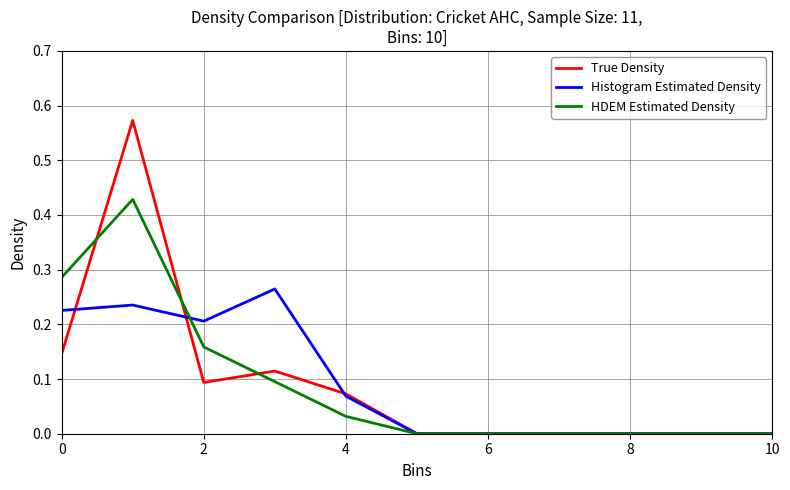

Rank the series by their maximum value, from highest to lowest.

True Density, HDEM Estimated Density, Histogram Estimated Density